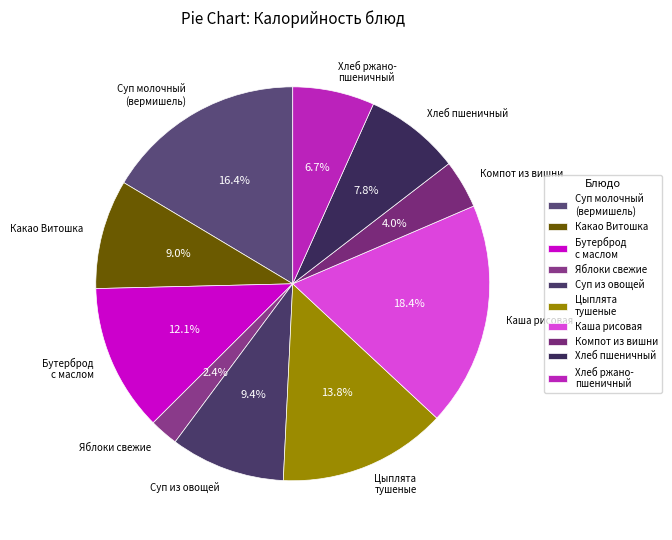

Which has a higher value, Бутерброд с маслом or Компот из вишни?

Бутерброд с маслом